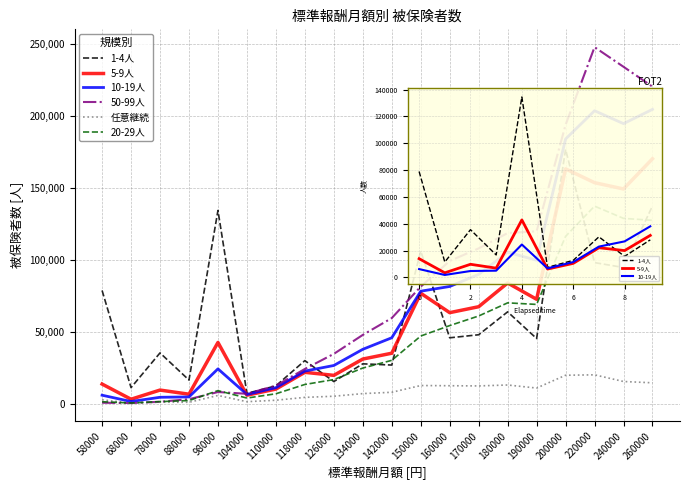

The value of 50-99人 at 134000 is 48049. True or false?

True